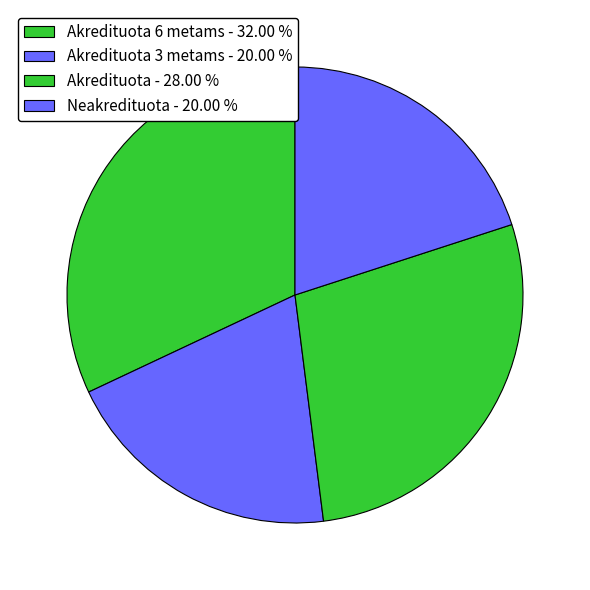

How many segments does this pie chart have?

4